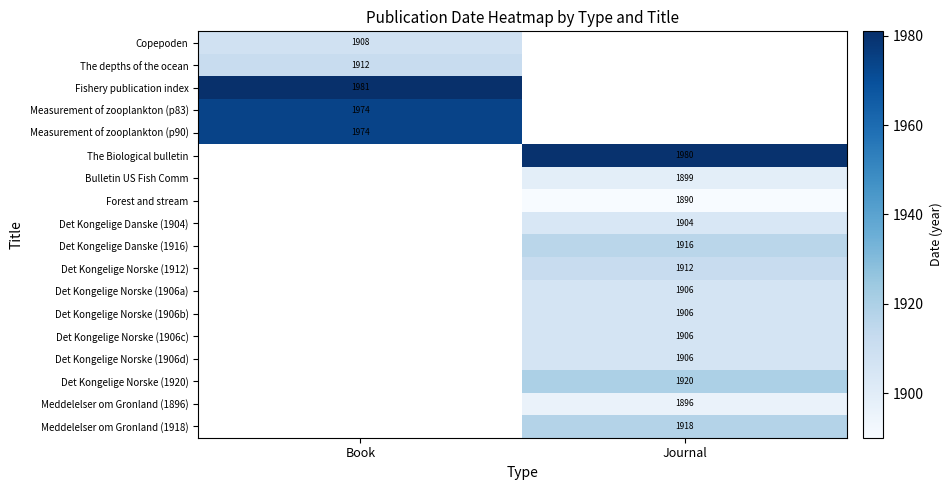

The Measurement of zooplankton (p90) series shows 681.7 at Book. True or false?

False